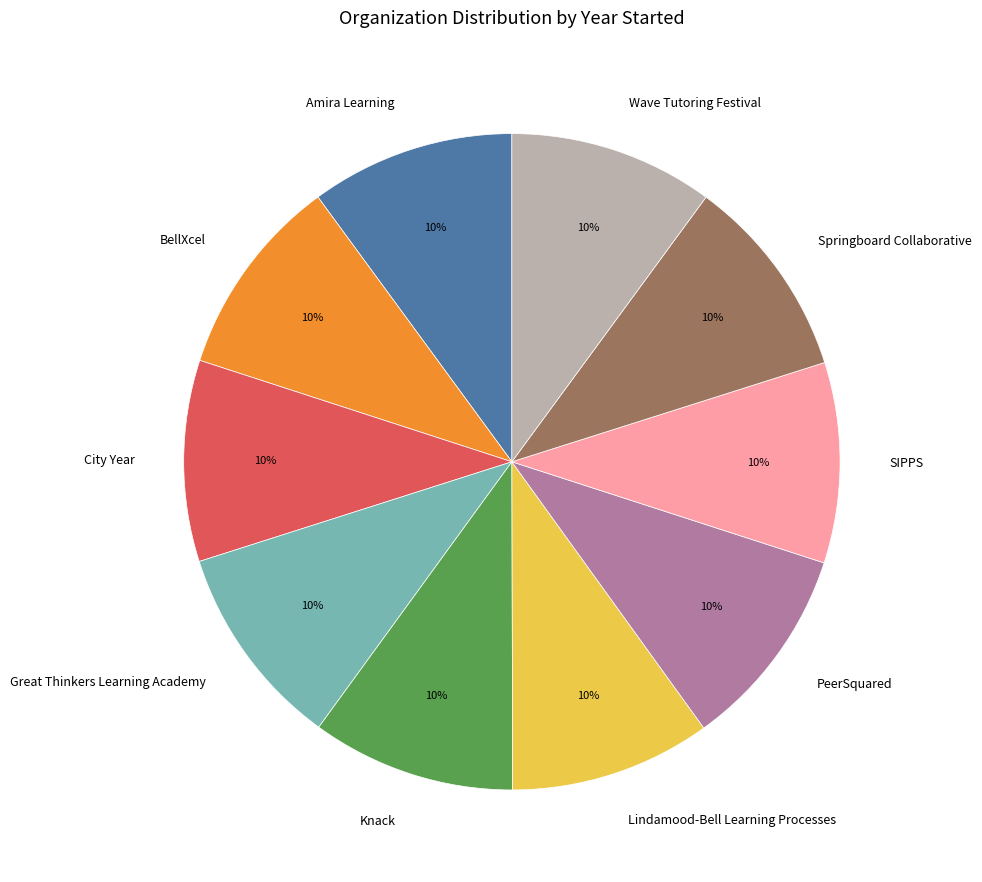

Count the number of slices in the pie.

10